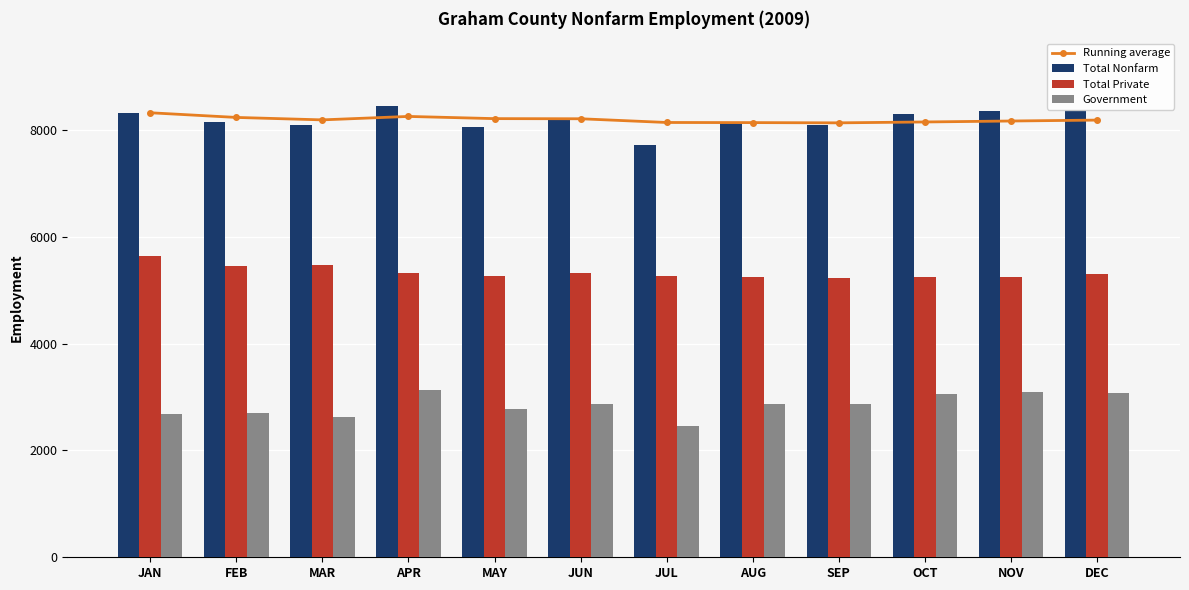

How many series are shown in this chart?

4